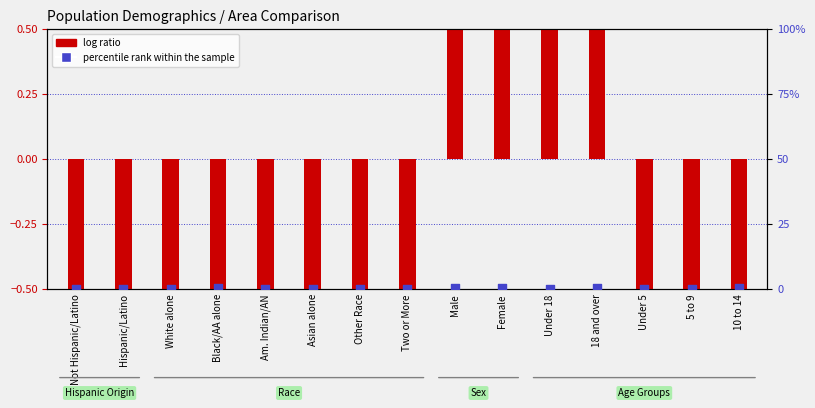

Between Other Race and 5 to 9, which is larger?

5 to 9